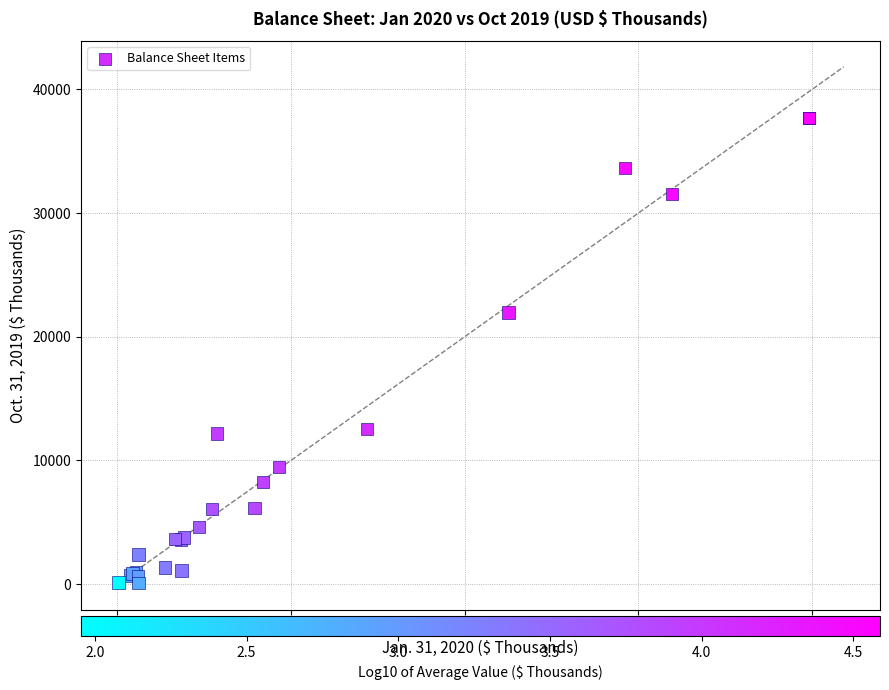

What Y value in the scatter plot is closest to 18893?

21949